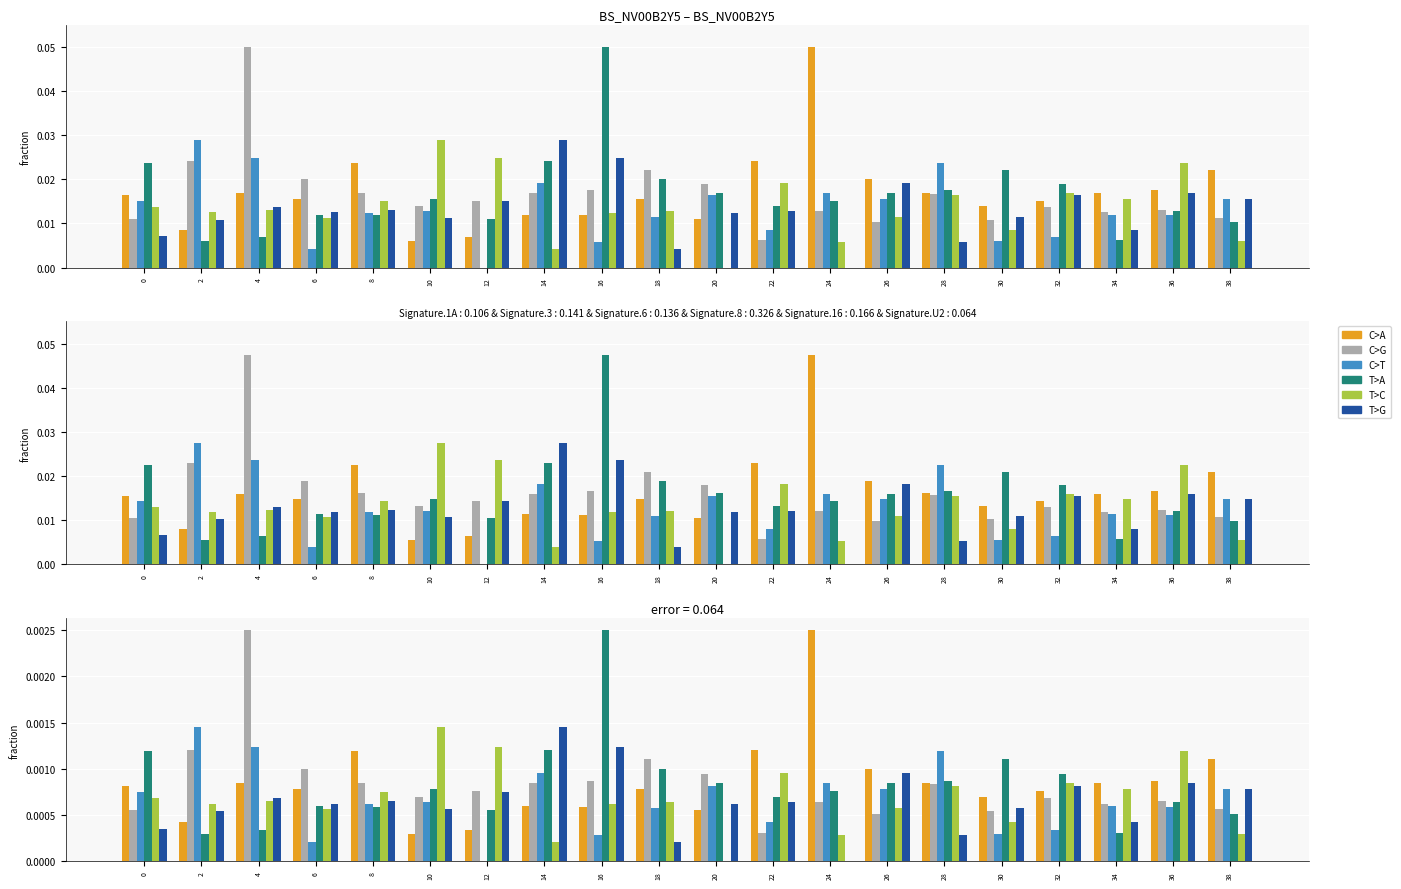

Which series has the widest spread of values?

C>A